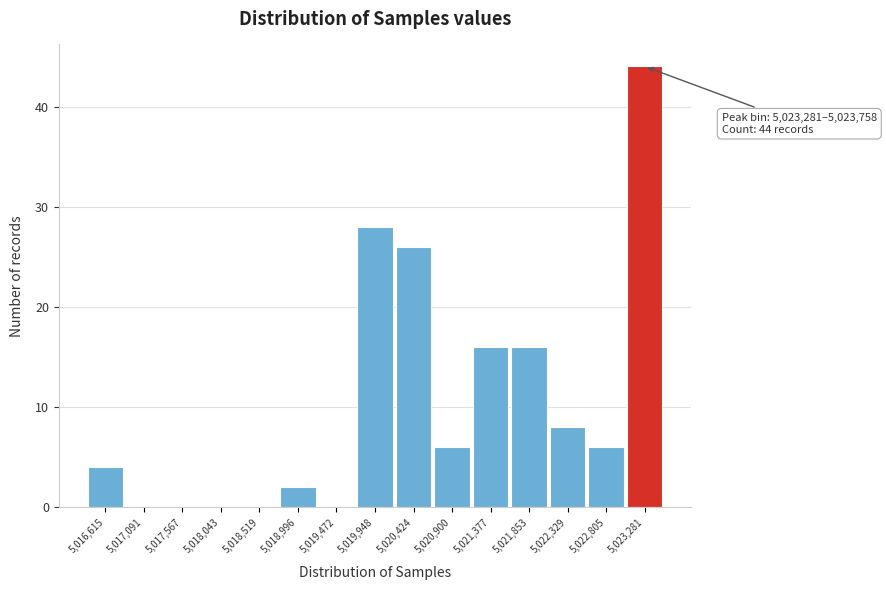

Reading left to right, what are all the values shown in this chart?

5,016,615=4	5,017,091=0	5,017,567=0	5,018,043=0	5,018,519=0	5,018,996=2	5,019,472=0	5,019,948=28	5,020,424=26	5,020,900=6	5,021,377=16	5,021,853=16	5,022,329=8	5,022,805=6	5,023,281=44